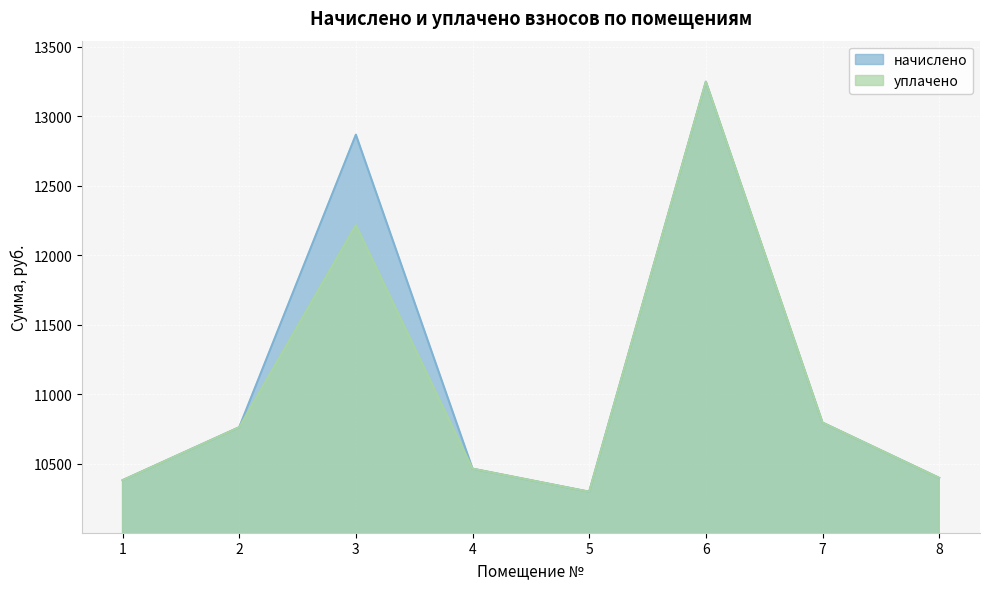

Which category has the highest value across all series?

6